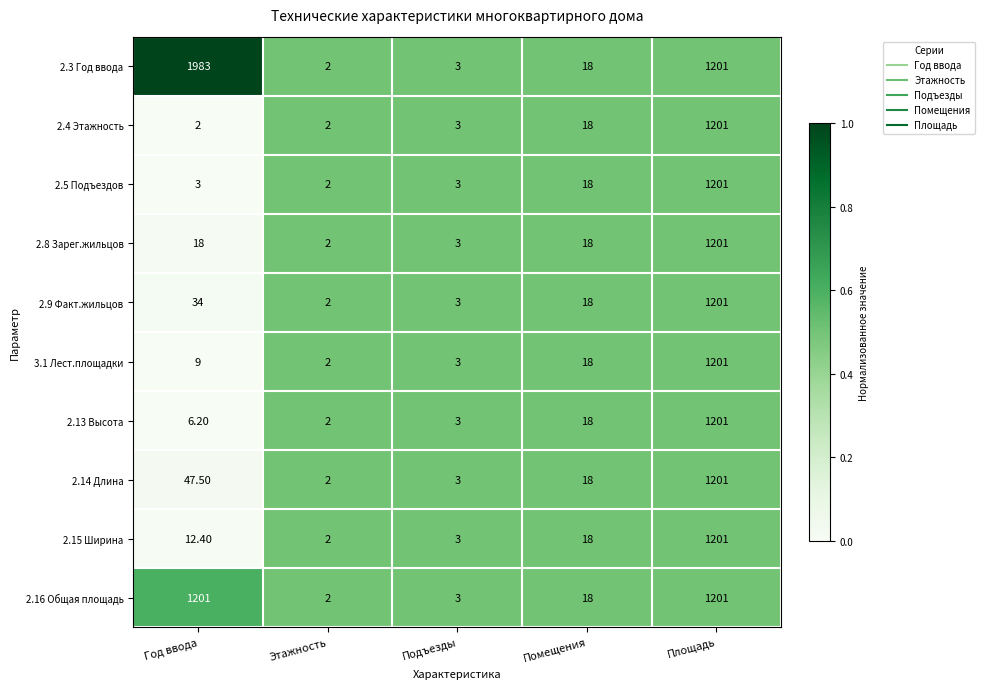

What is the sum of the 2.8 Зарег.жильцов values at Год ввода and Подъезды?

21.0